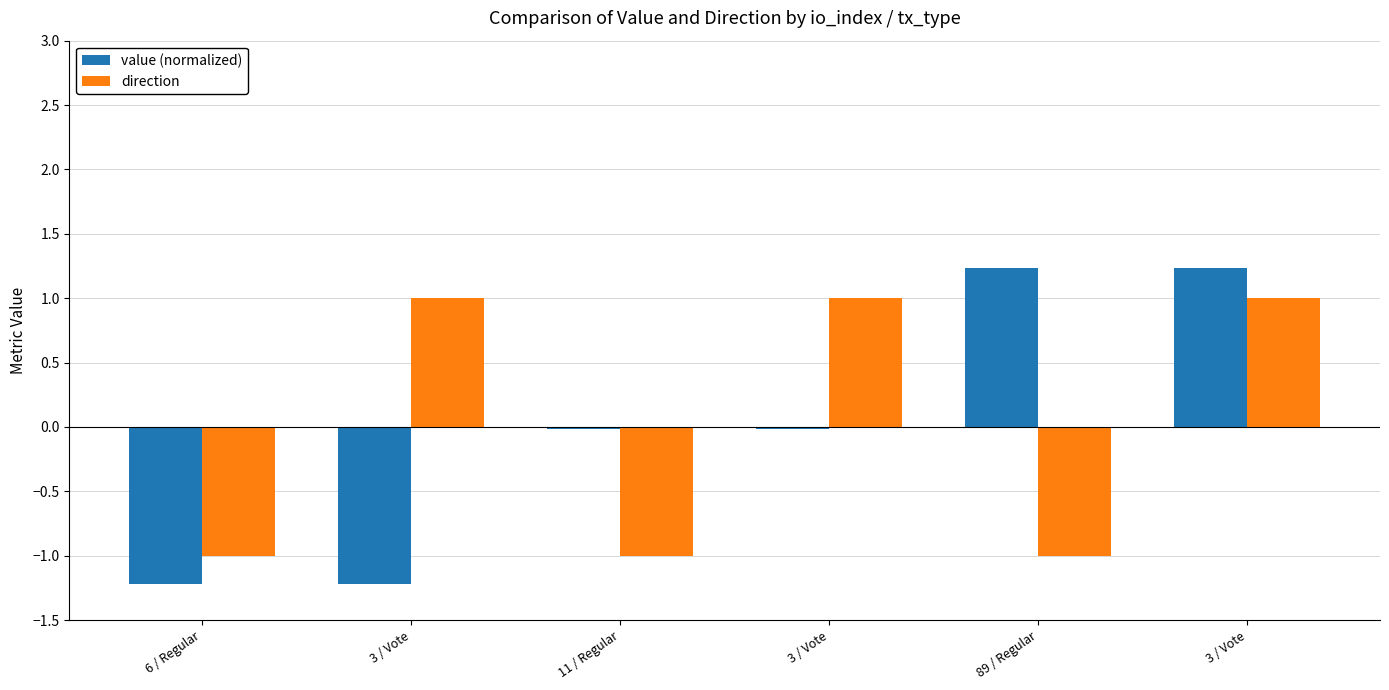

The value of value (normalized) at 11 / Regular is -0.0. True or false?

False